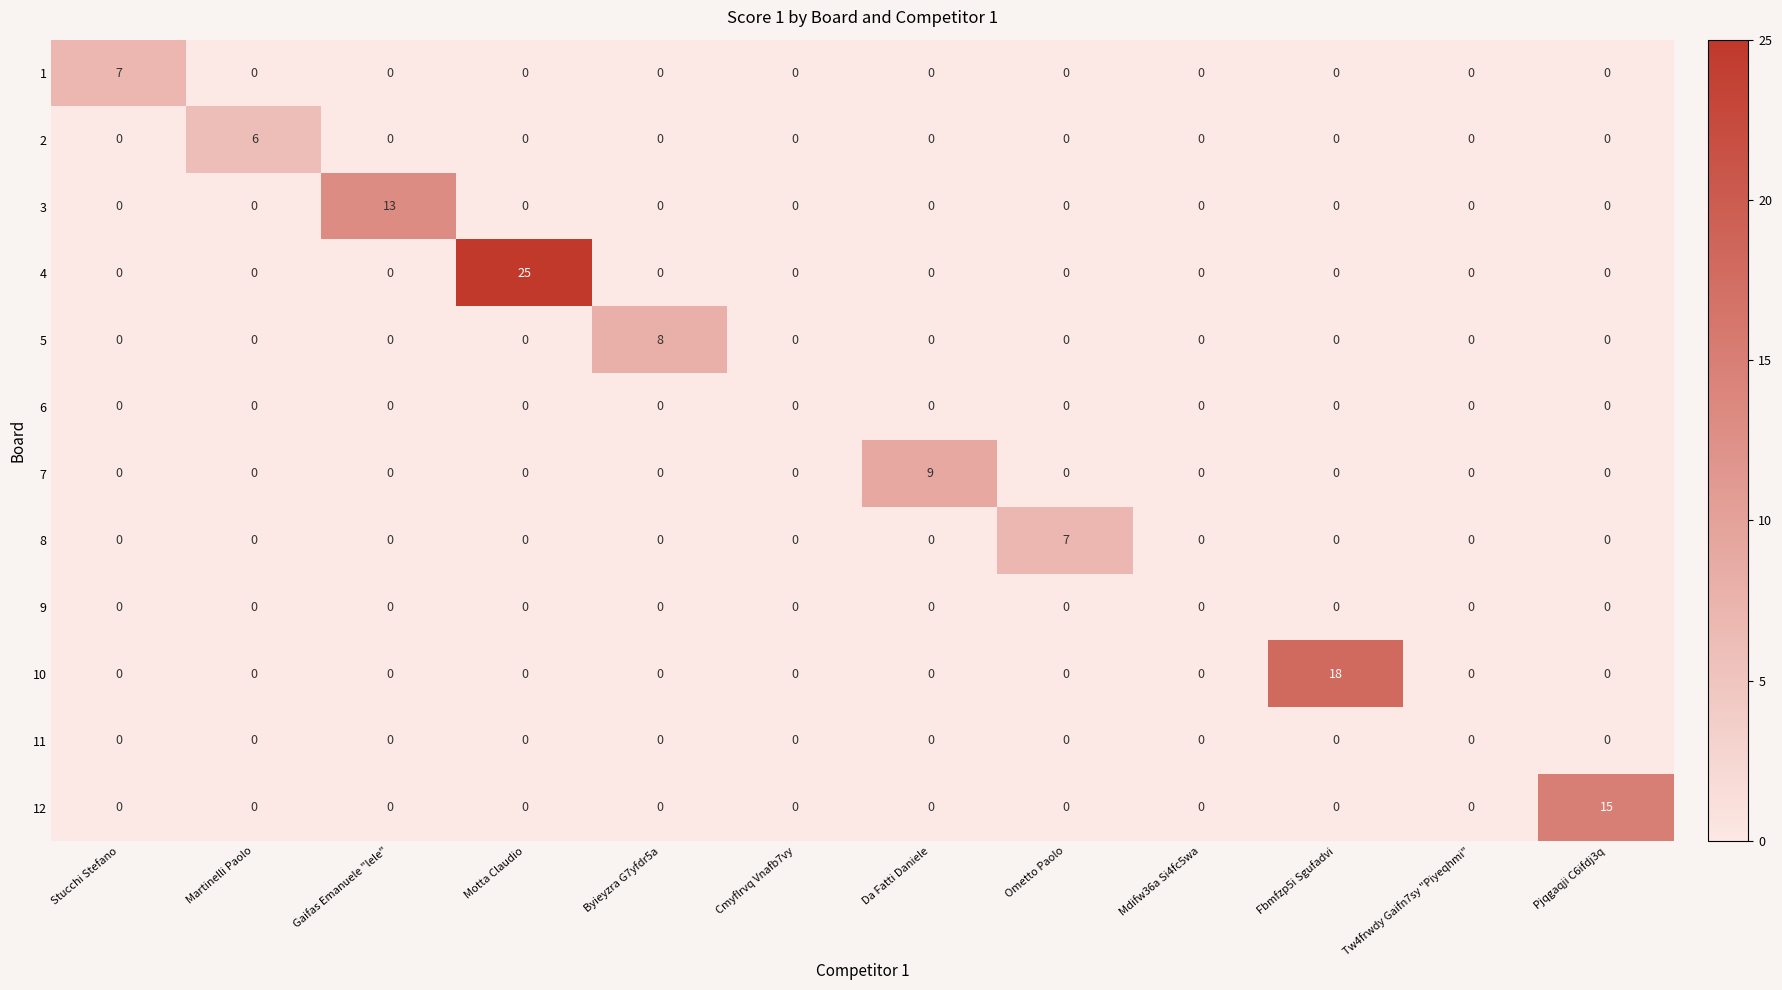

Which category has the highest value in the 5 series?

Byieyzra G7yfdr5a